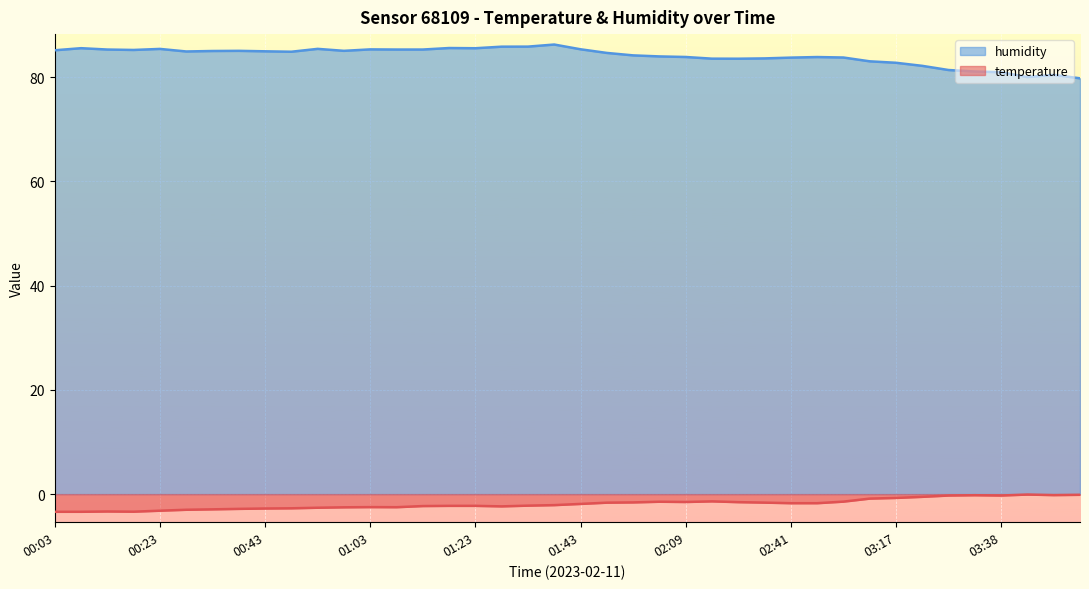

At 00:48, list the series in order from smallest to largest.

temperature, humidity